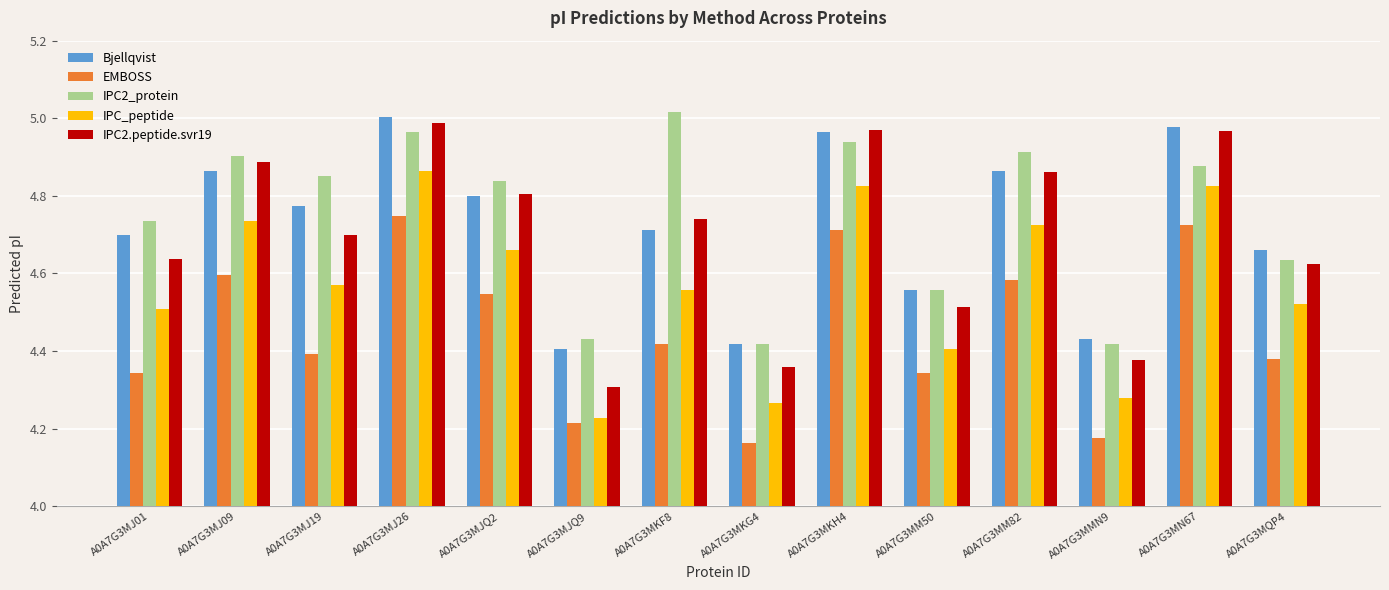

Which category has the highest value in the Bjellqvist series?

A0A7G3MJ26